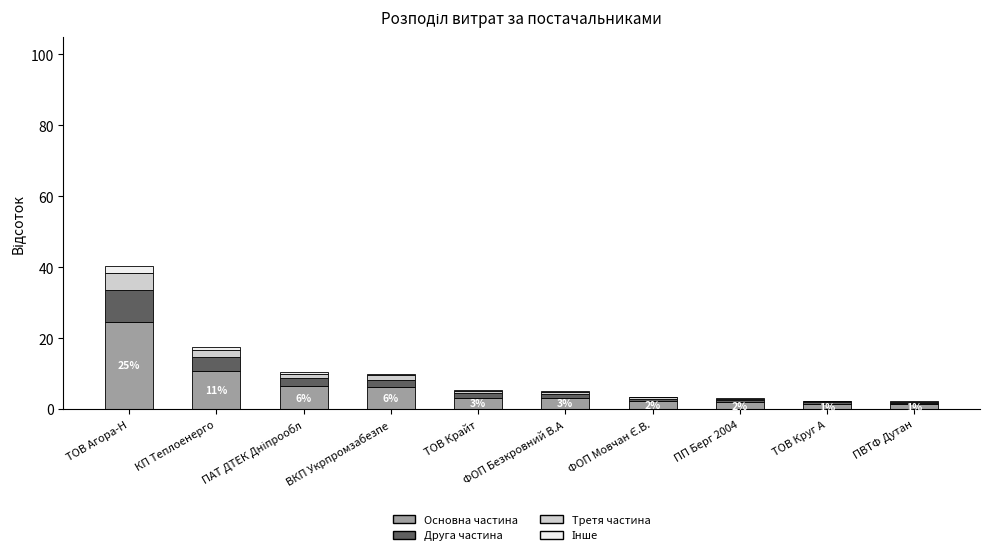

What is the highest value of the Основна частина series?

24.6